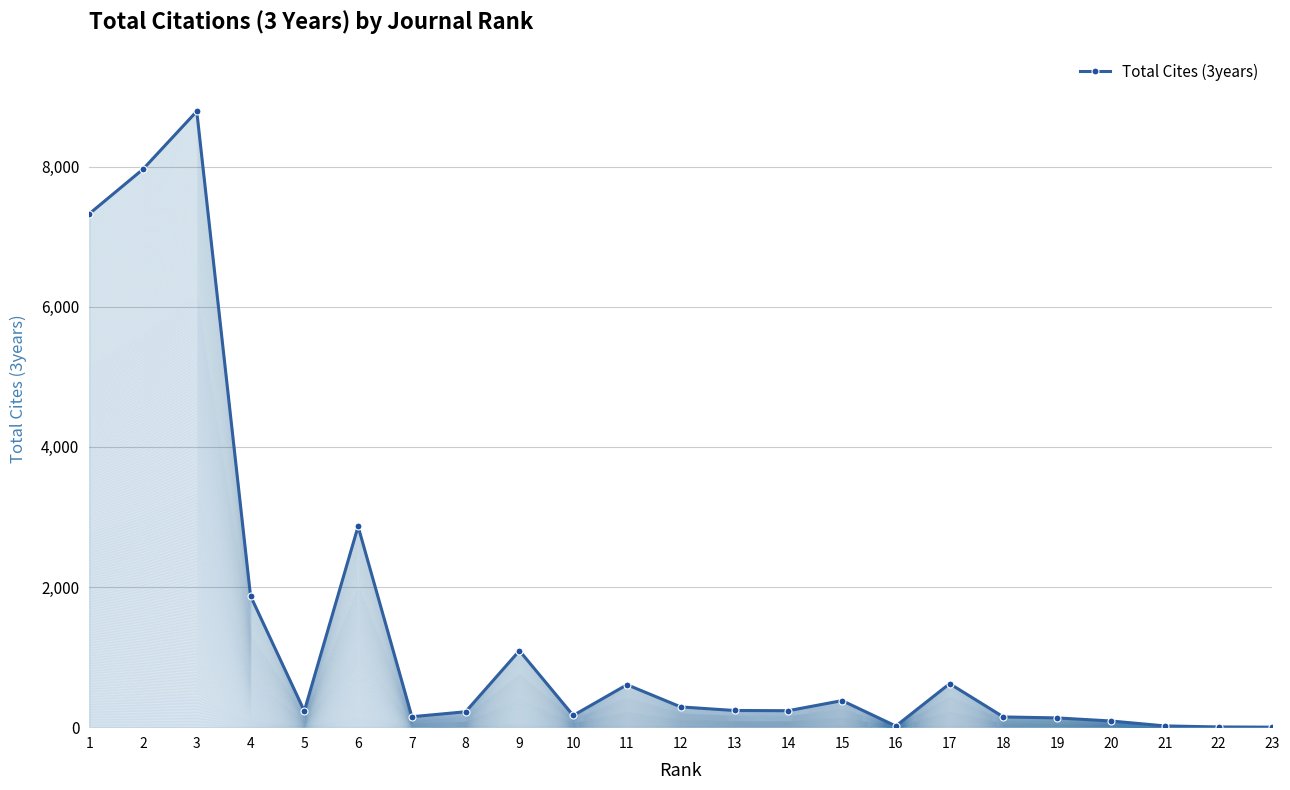

Which label corresponds to the smallest value in the chart?

23